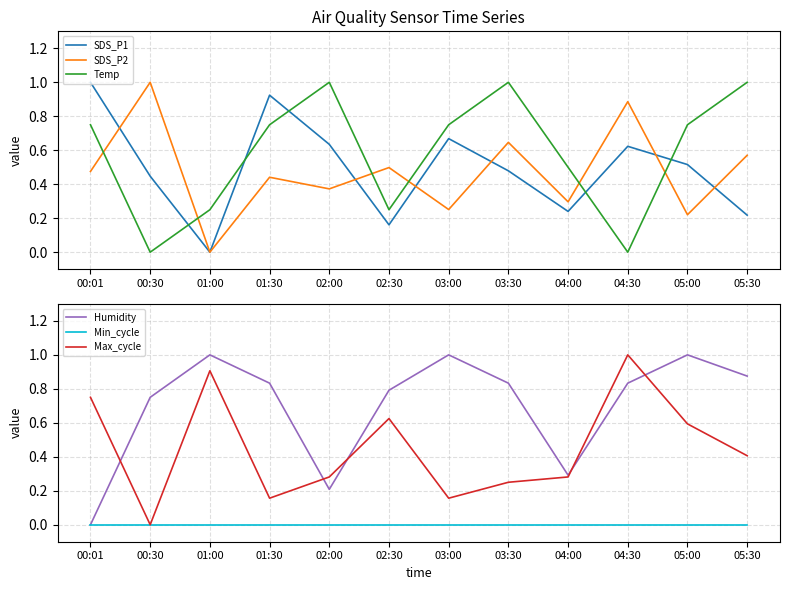

What is the greatest value displayed?

1.0